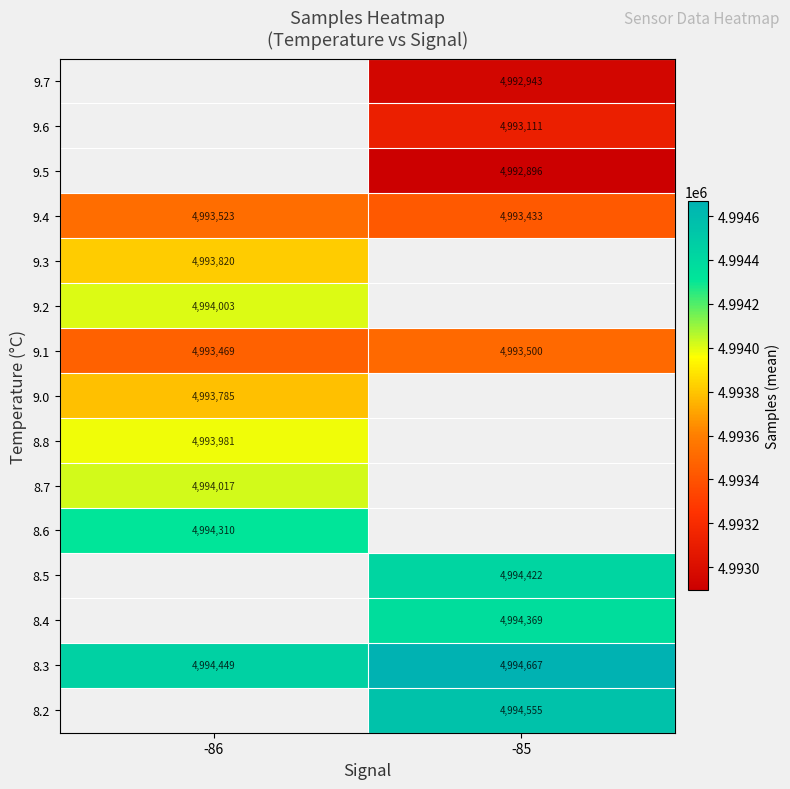

What is the difference between the maximum and minimum values in the 9.1 series?

31.0